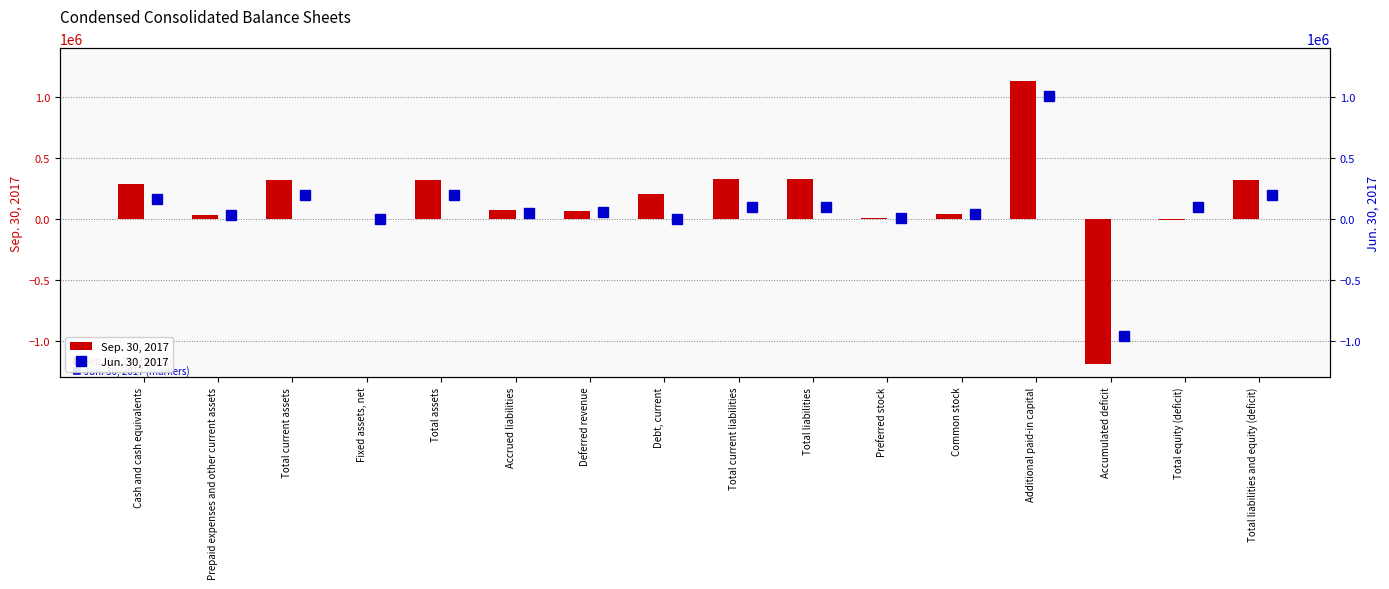

What is the smallest value displayed?

-1188349